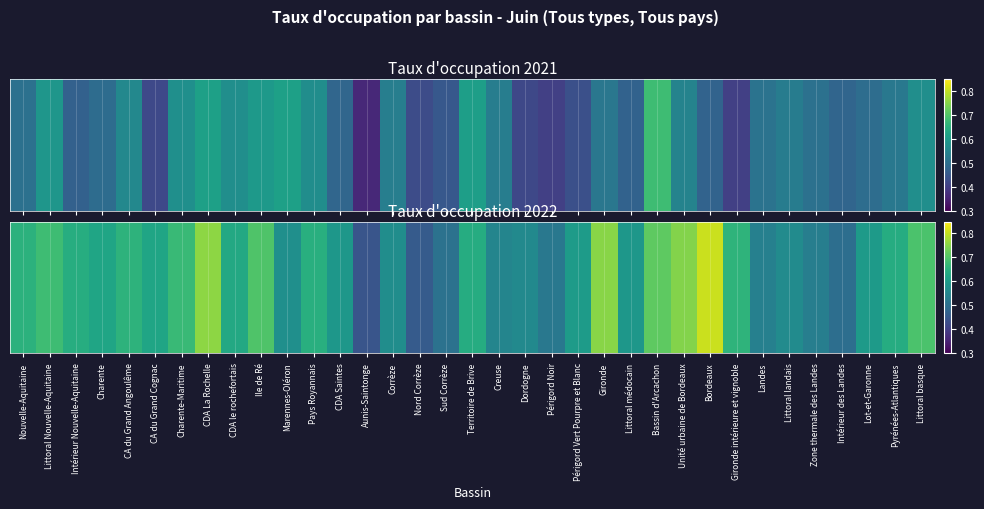

Which label corresponds to the largest value in the chart?

Bordeaux